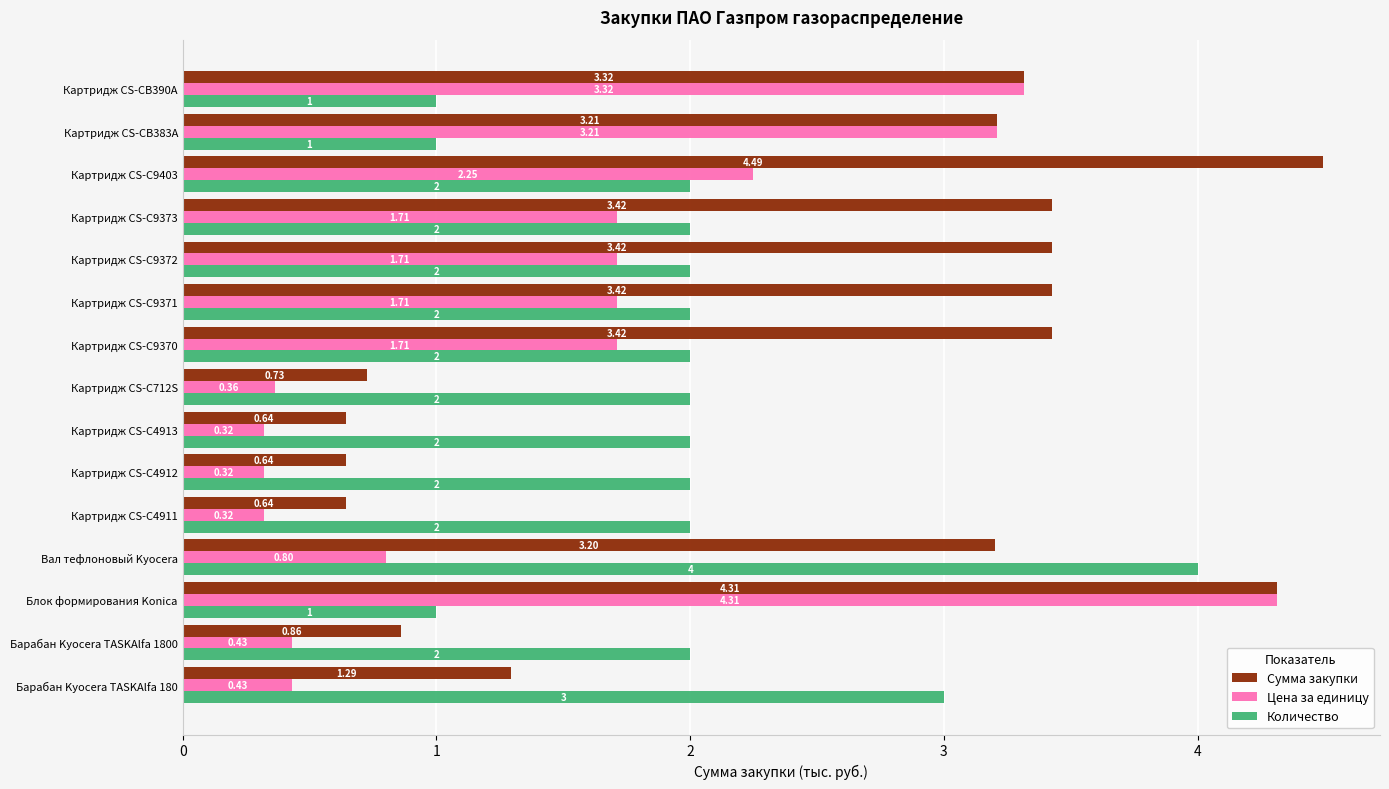

What is the sum of all Количество values?

30.0